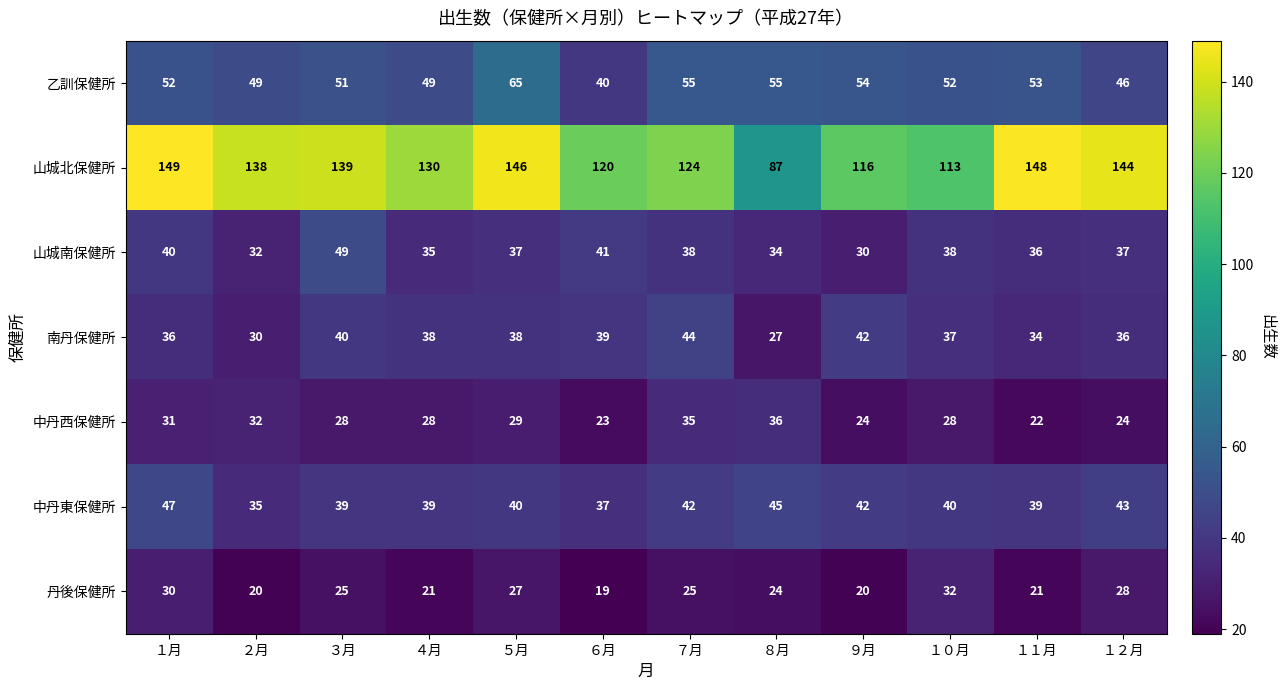

The value of 乙訓保健所 at ３月 is 51. True or false?

True